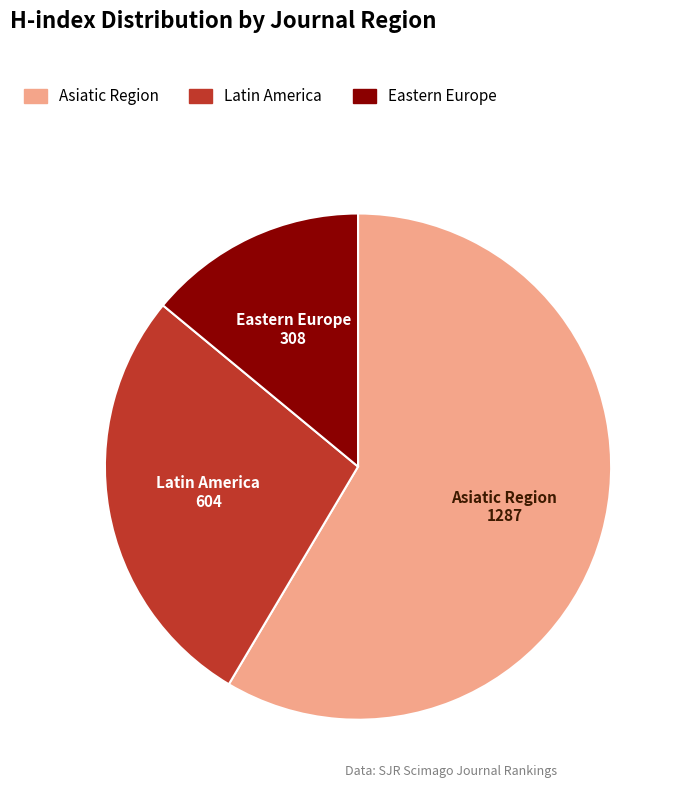

Does any single category account for the majority?

Yes